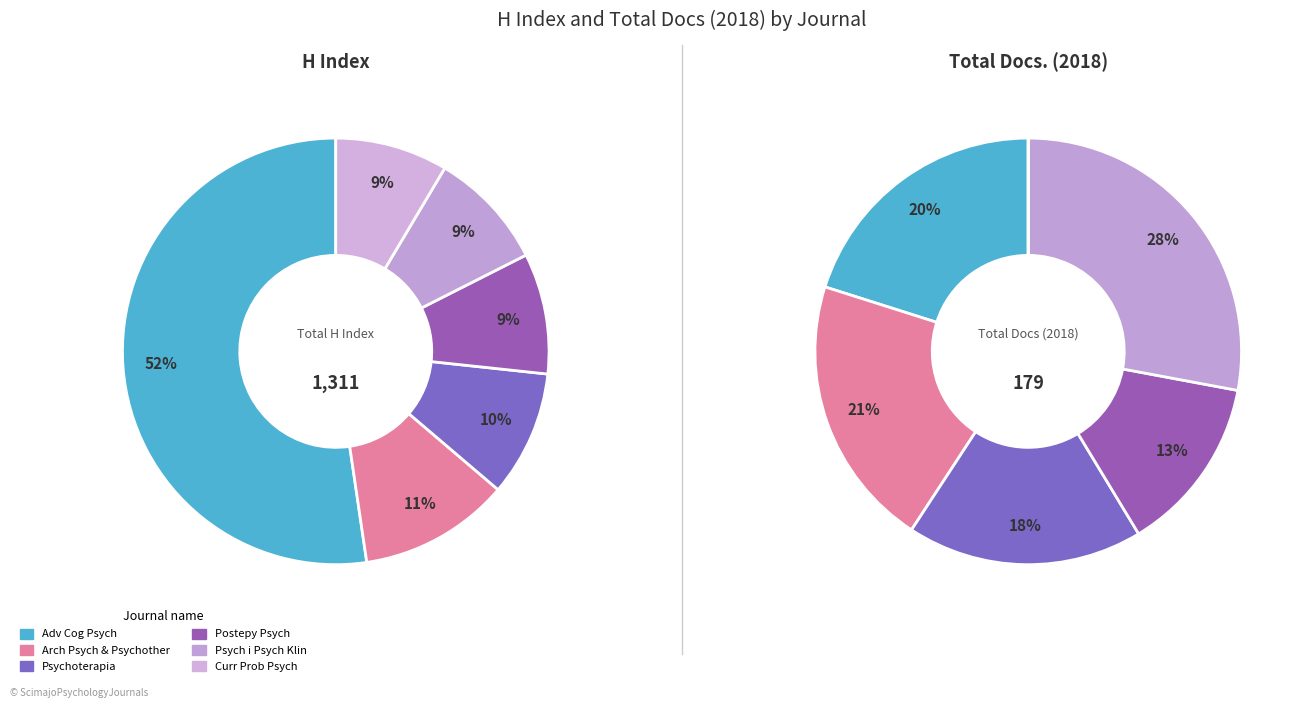

Do Postepy Psychiatrii i Neurologii and Archives of Psychiatry and Psychotherapy together represent more than half of the pie?

No